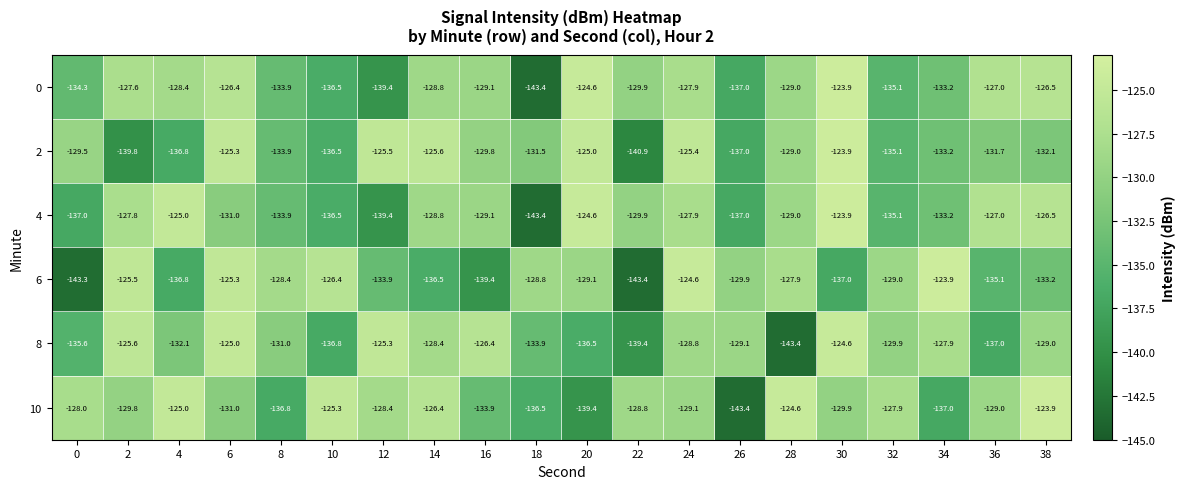

At which category is the sum across all series the highest?

30